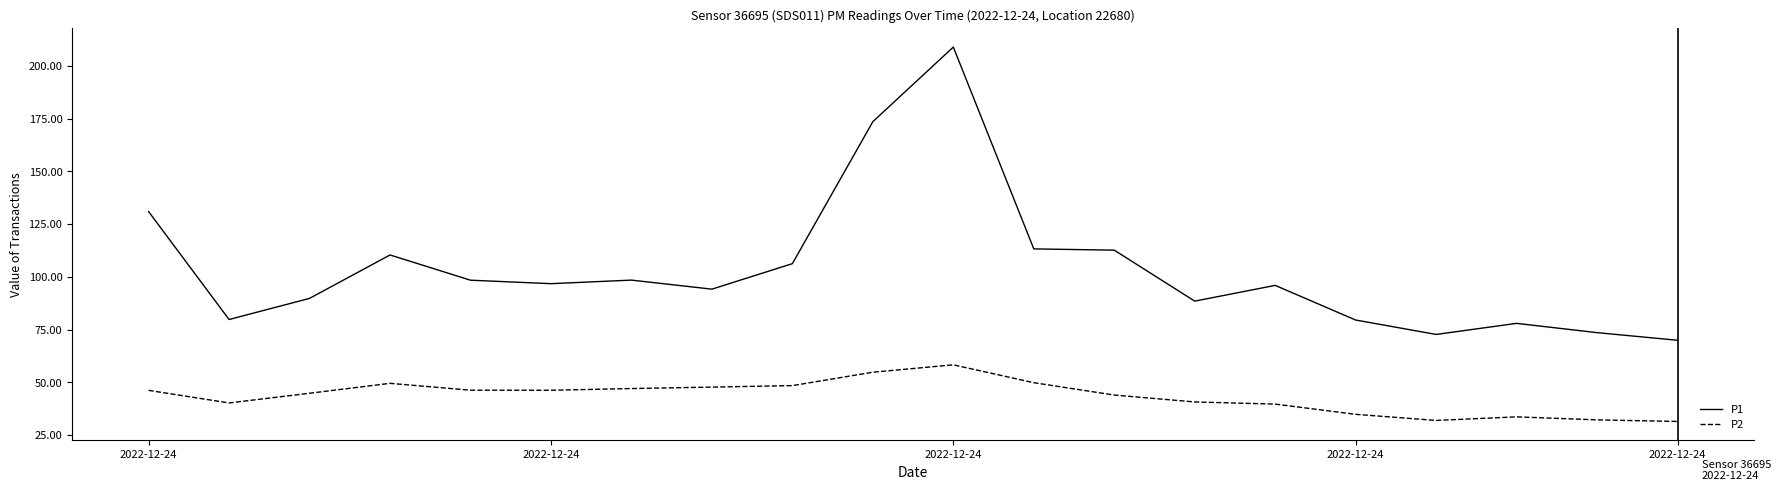

Which series has the largest range (max minus min)?

P1